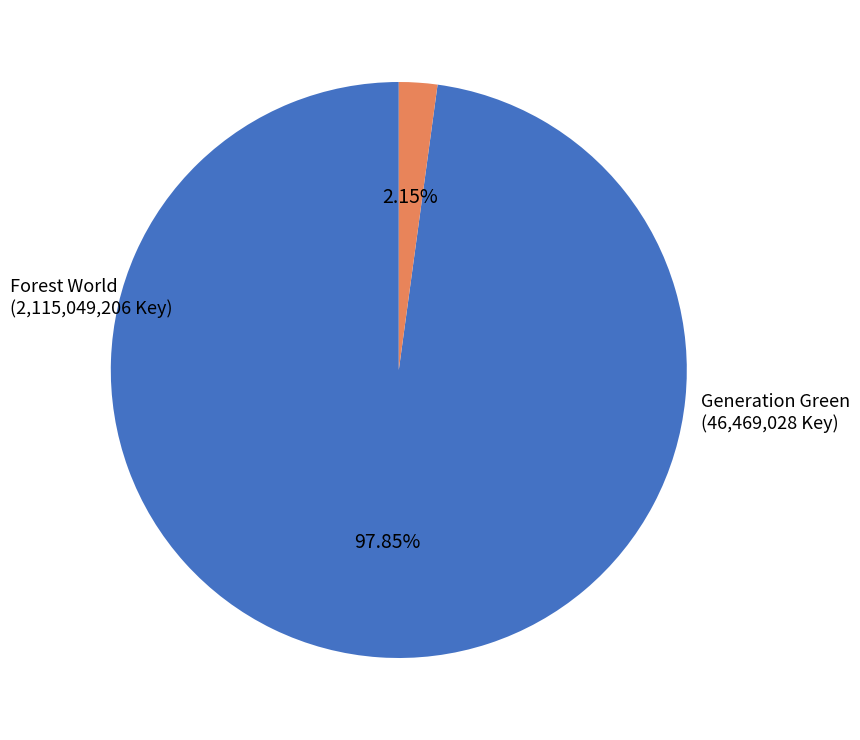

To the nearest percent, what percentage of the pie is Generation Green?

2%